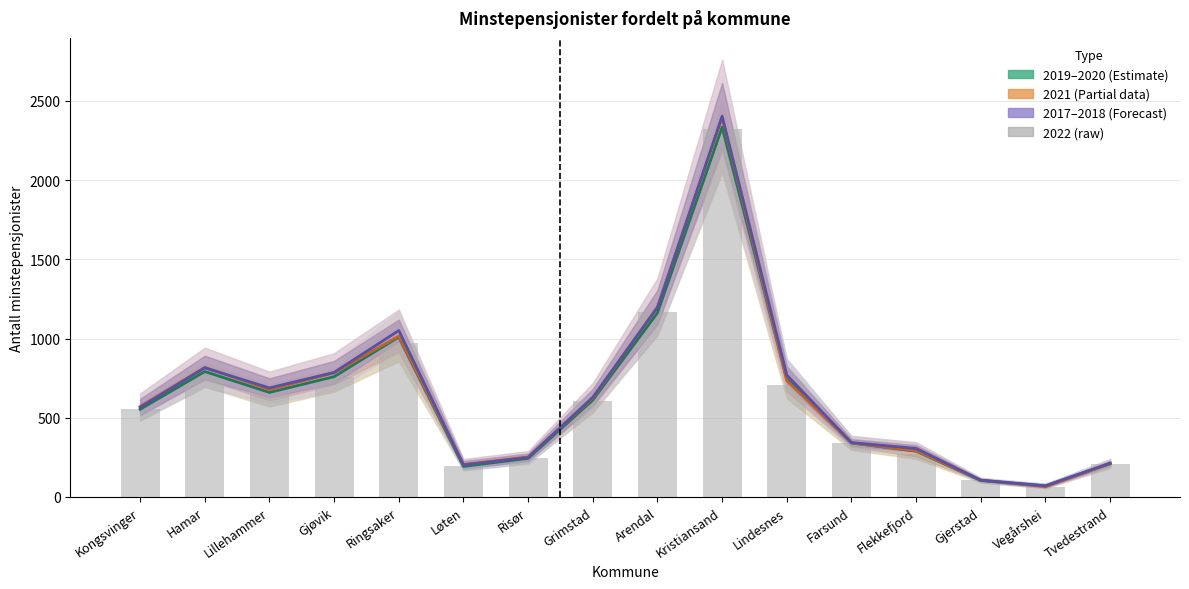

What is the label of the 5th bar from the left?

Ringsaker